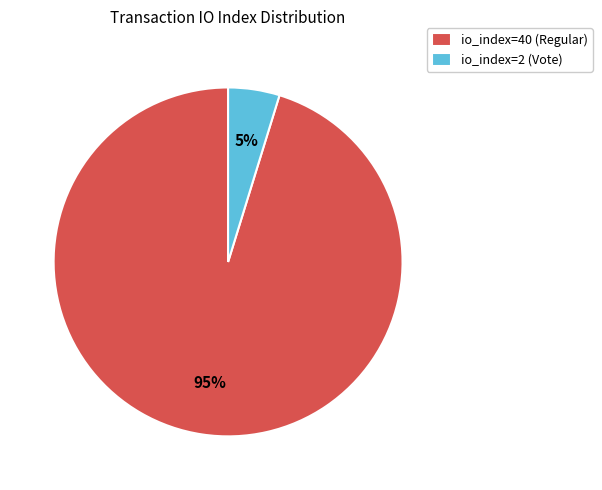

Which category accounts for the majority?

io_index=40 (Regular)